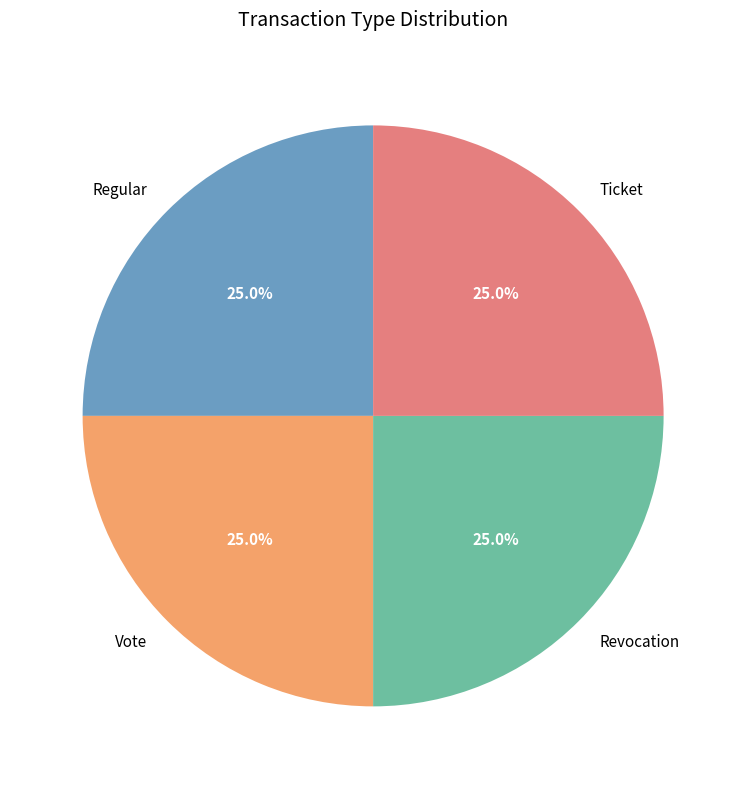

Does Ticket account for over 50% of the chart?

No